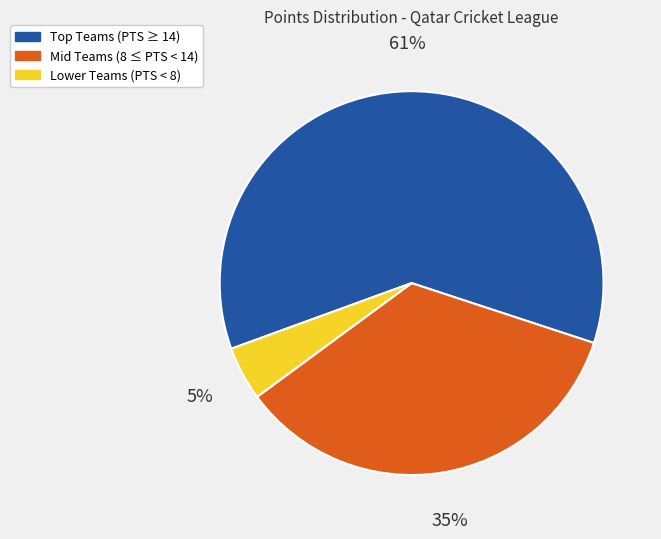

To the nearest percent, what is the average slice percentage?

33%